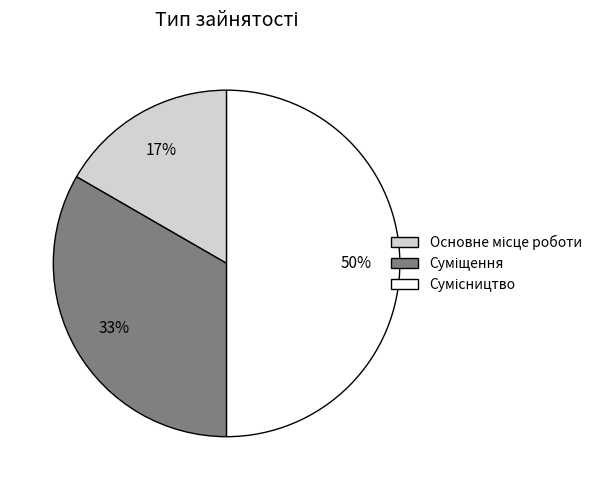

Count the number of slices in the pie.

3